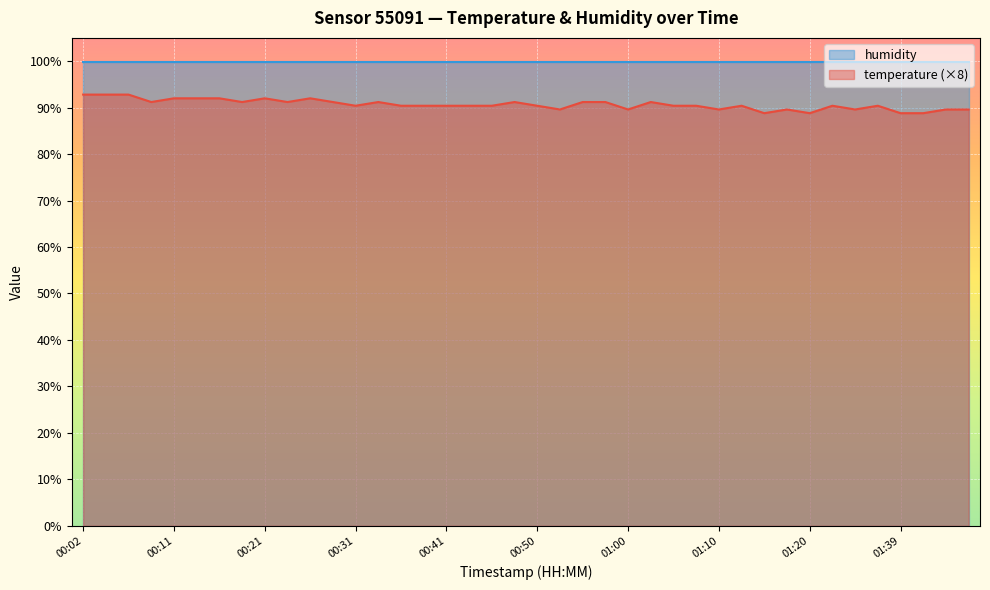

Where is the first local maximum?

00:21